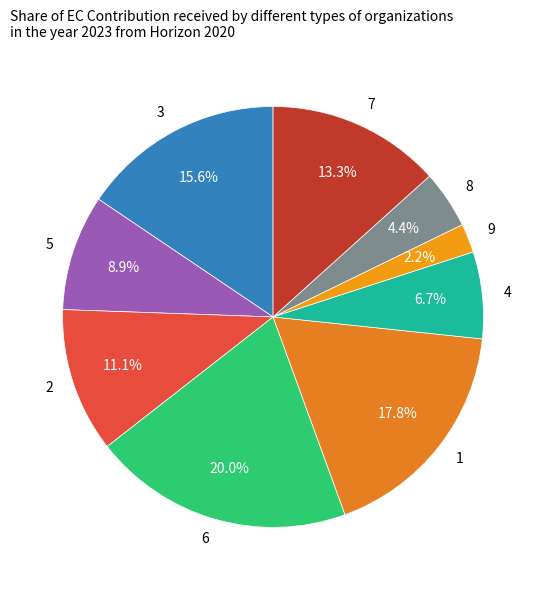

Which category has the biggest portion of the pie?

6